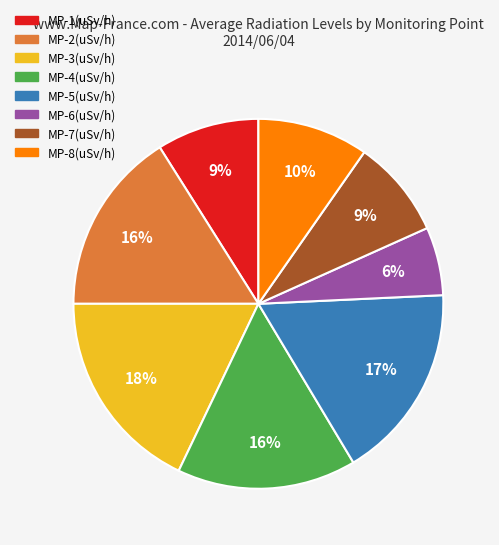

To the nearest percent, what portion does MP-6 represent?

6%